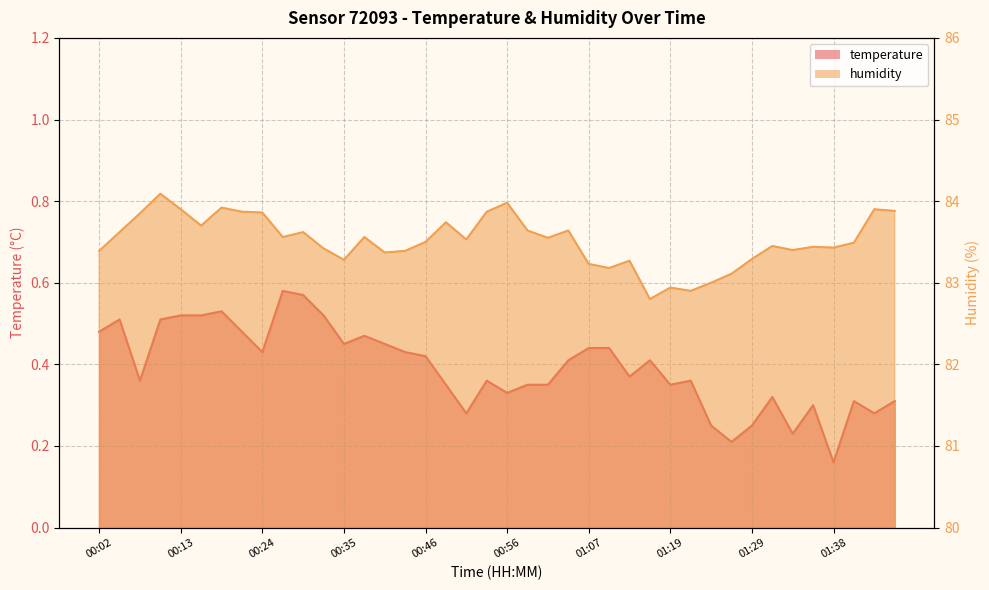

Reading left to right, extract all data points from this chart.

temperature: 0.5	0.5	0.4	0.5	0.5	0.5	0.5	0.5	0.4	0.6	0.6	0.5	0.5	0.5	0.5	0.4	0.4	0.3	0.3	0.4	0.3	0.3	0.3	0.4	0.4	0.4	0.4	0.4	0.3	0.4	0.2	0.2	0.2	0.3	0.2	0.3	0.2	0.3	0.3	0.3
humidity: 83.4	83.6	83.8	84.1	83.9	83.7	83.9	83.9	83.9	83.6	83.6	83.4	83.3	83.6	83.4	83.4	83.5	83.7	83.5	83.9	84.0	83.6	83.5	83.6	83.2	83.2	83.3	82.8	82.9	82.9	83.0	83.1	83.3	83.5	83.4	83.4	83.4	83.5	83.9	83.9